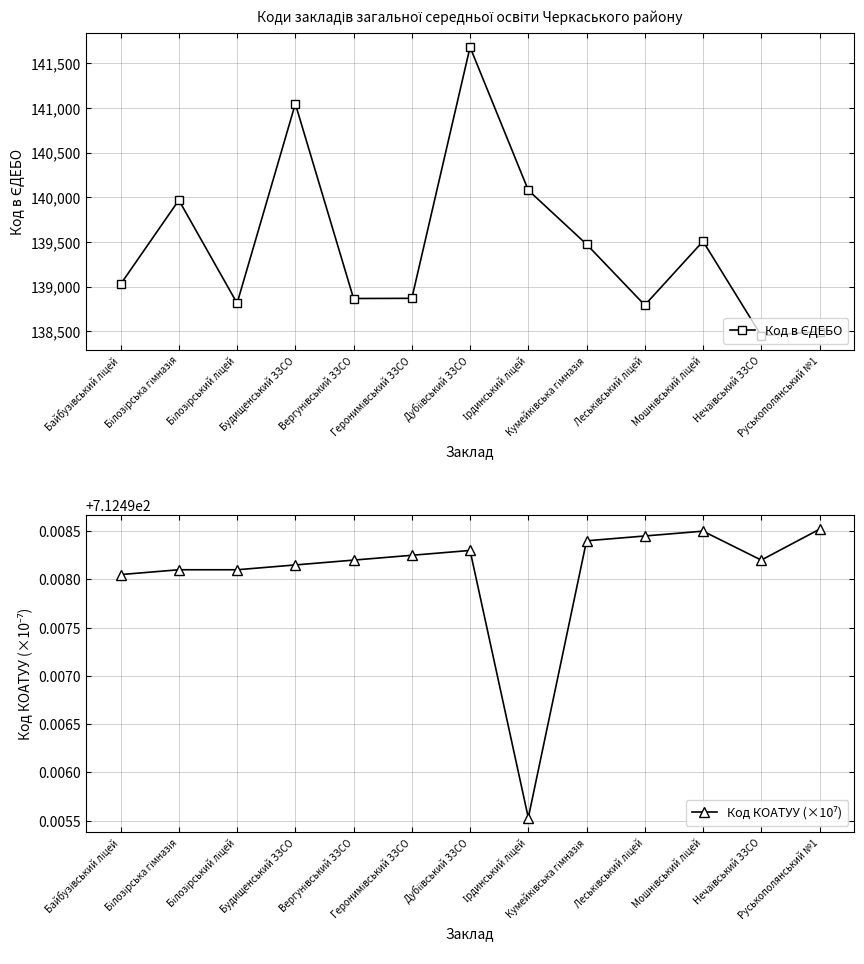

Which series has the largest total across all categories?

Код в ЄДЕБО